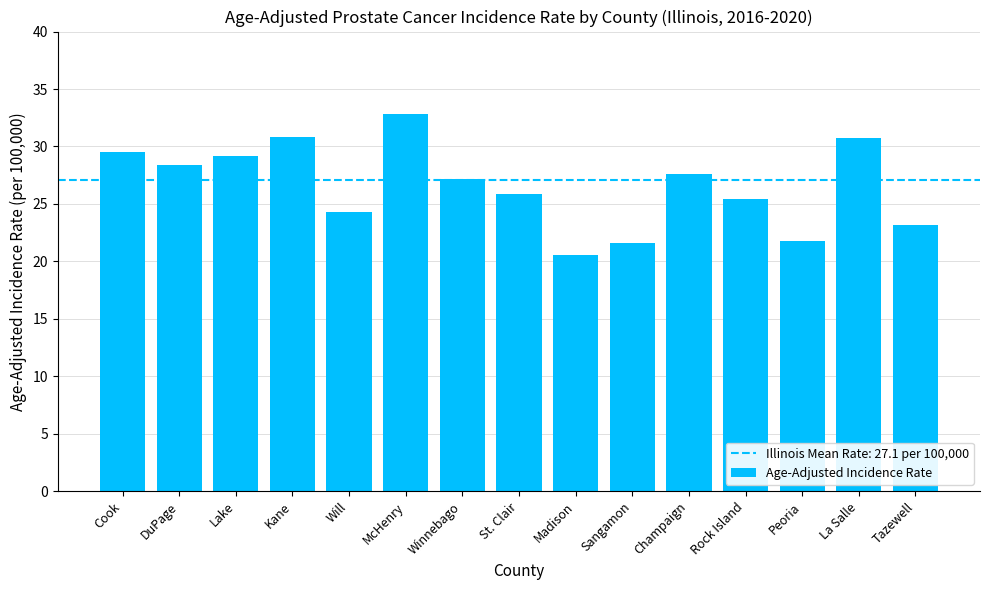

What is the change in value from DuPage to Tazewell?

-5.2